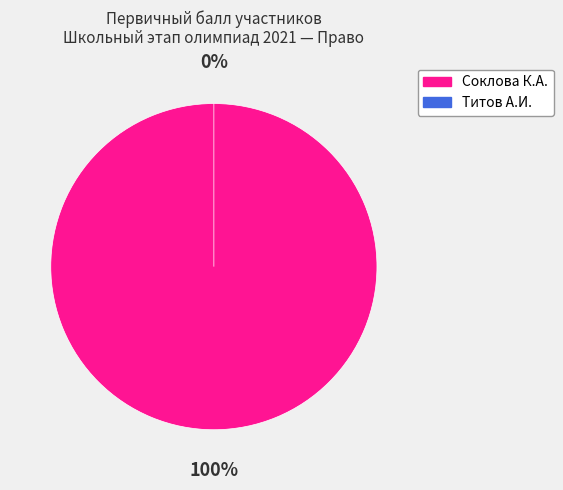

How many slices are in this pie chart?

2